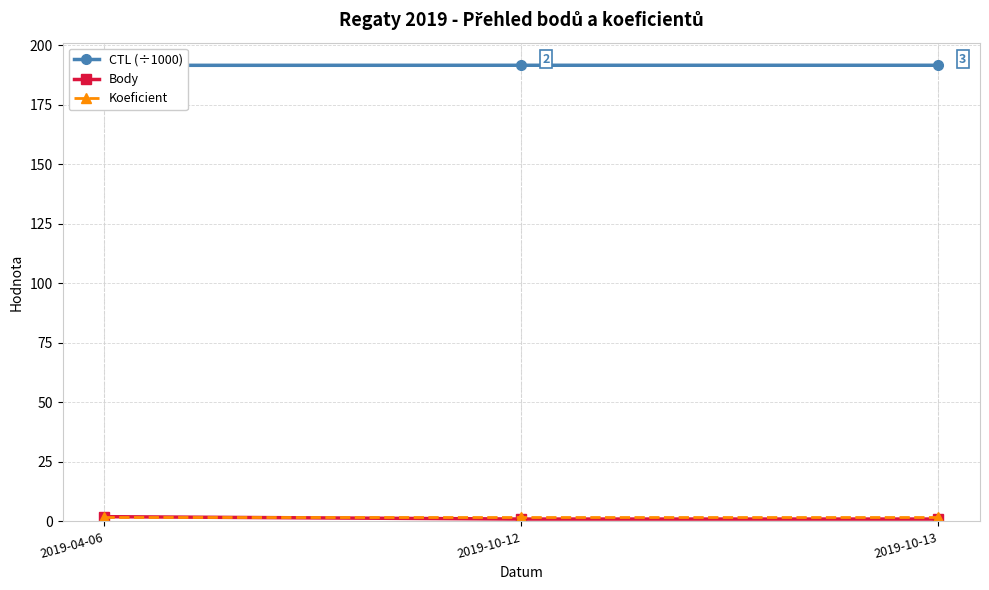

At how many categories does at least one series exceed 99?

3